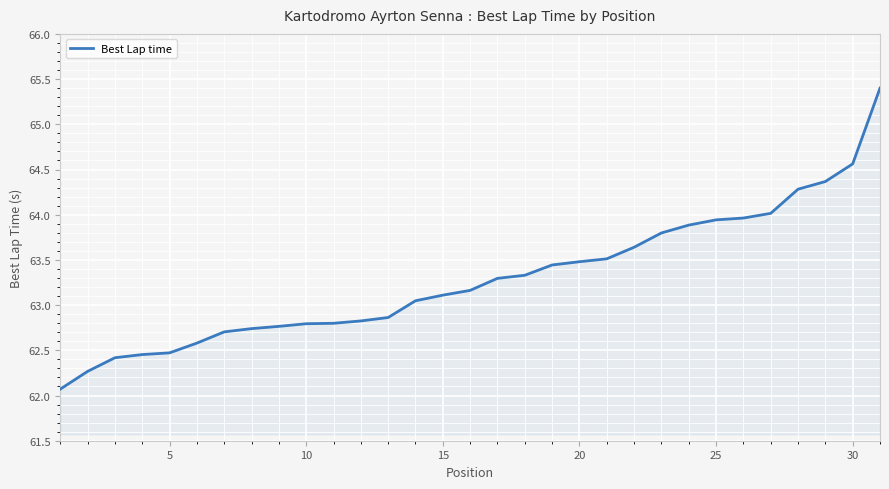

What is the greatest value displayed?

65.4